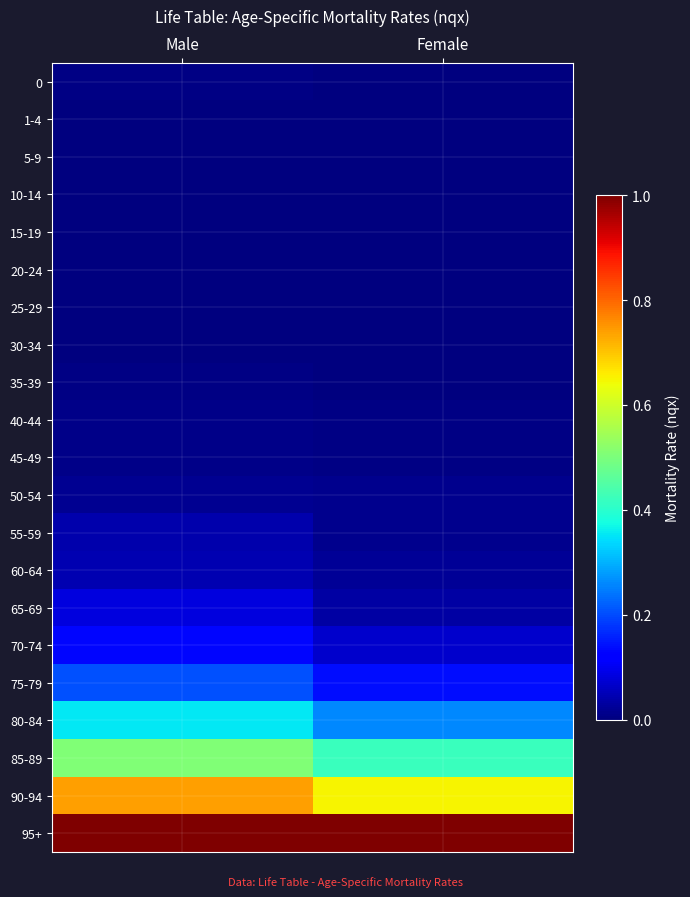

Reading left to right, list all the values displayed in this chart.

0: Male=0.0	Female=0.0
1-4: Male=0.0	Female=0.0
5-9: Male=0.0	Female=0.0
10-14: Male=0.0	Female=0.0
15-19: Male=0.0	Female=0.0
20-24: Male=0.0	Female=0.0
25-29: Male=0.0	Female=0.0
30-34: Male=0.0	Female=0.0
35-39: Male=0.0	Female=0.0
40-44: Male=0.0	Female=0.0
45-49: Male=0.0	Female=0.0
50-54: Male=0.0	Female=0.0
55-59: Male=0.0	Female=0.0
60-64: Male=0.0	Female=0.0
65-69: Male=0.1	Female=0.0
70-74: Male=0.1	Female=0.1
75-79: Male=0.2	Female=0.1
80-84: Male=0.4	Female=0.3
85-89: Male=0.5	Female=0.4
90-94: Male=0.7	Female=0.7
95+: Male=1.0	Female=1.0